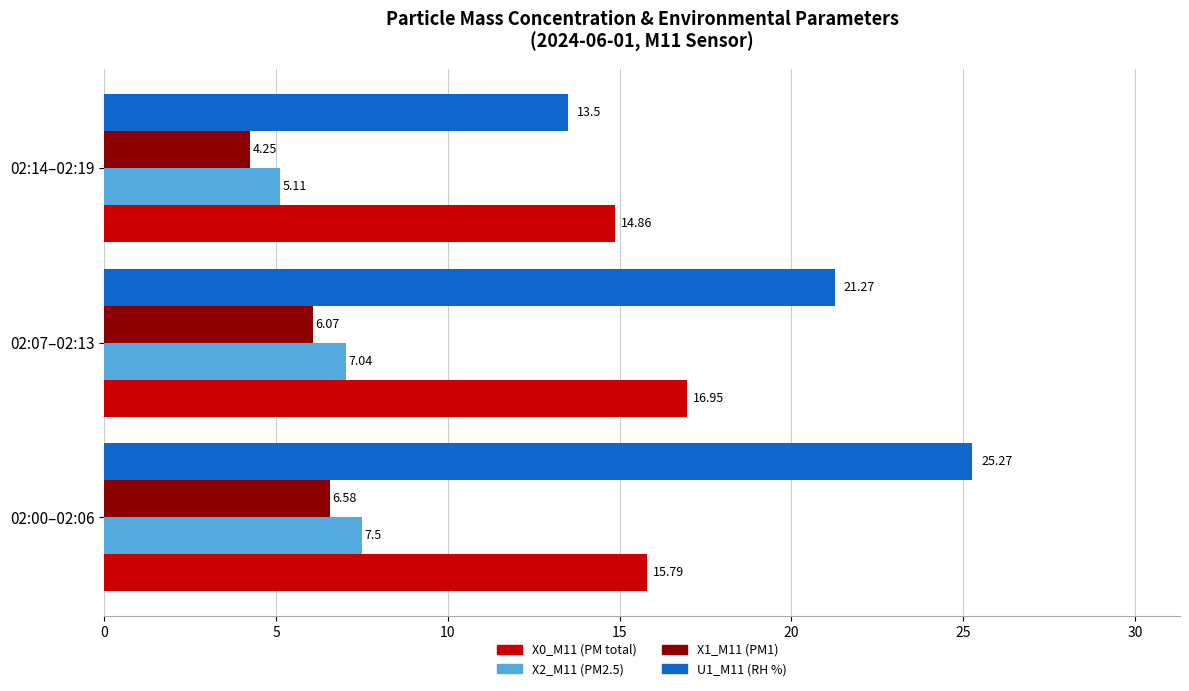

What is the average value of the U1_M11 (RH %) series?

20.0